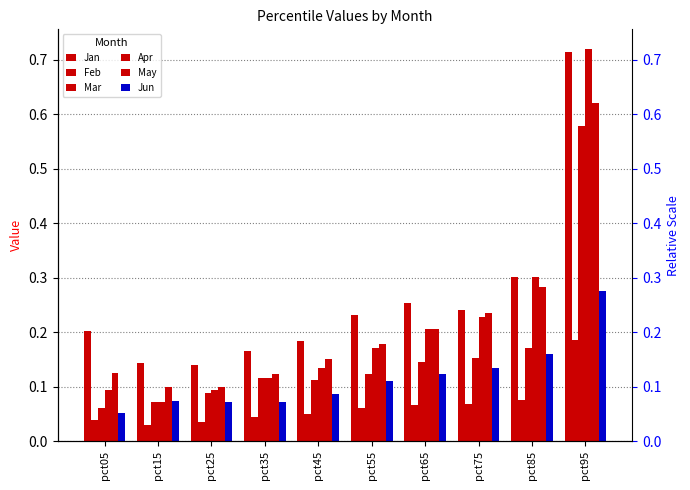

Between pct25 and pct75, which series saw the biggest shift?

May